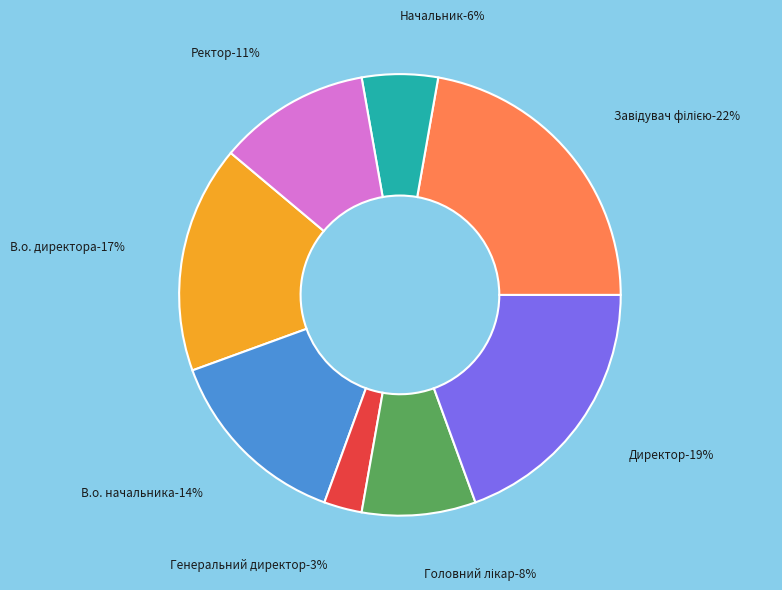

Is the sum of Ректор and Завідувач філією greater than half?

No